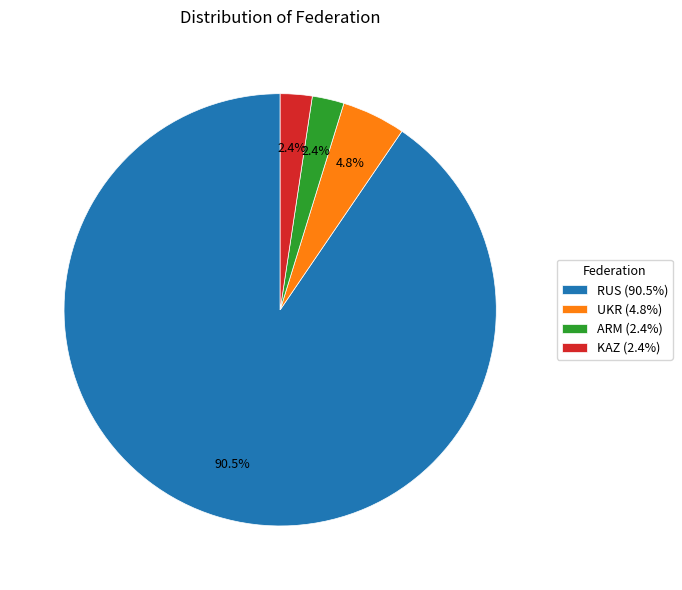

How many segments does this pie chart have?

4